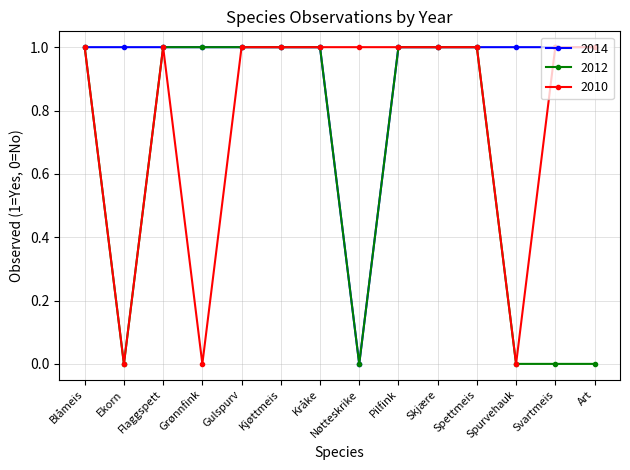

List the series in order of their overall mean, lowest first.

2012, 2010, 2014